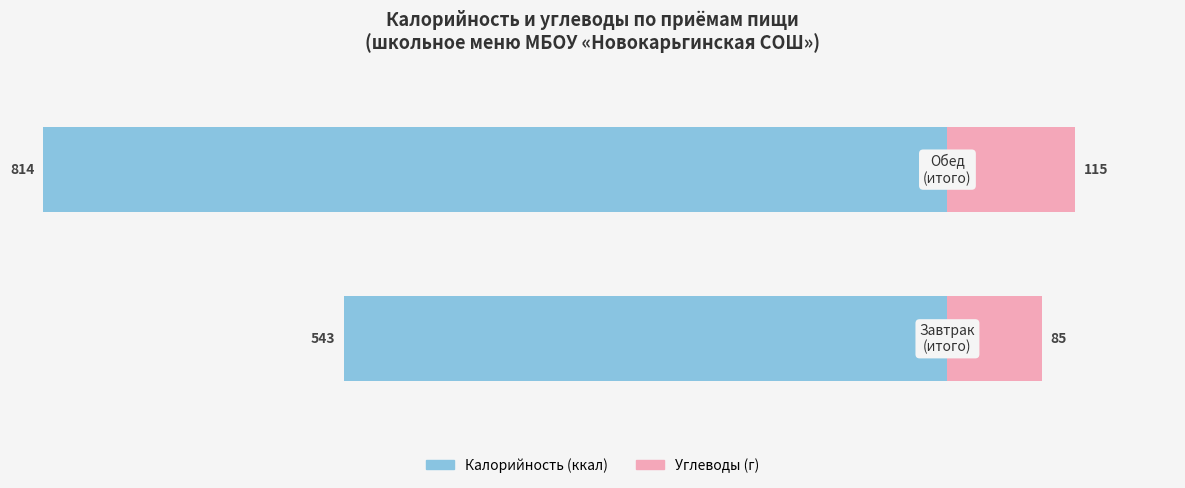

Which series has the widest spread of values?

Калорийность